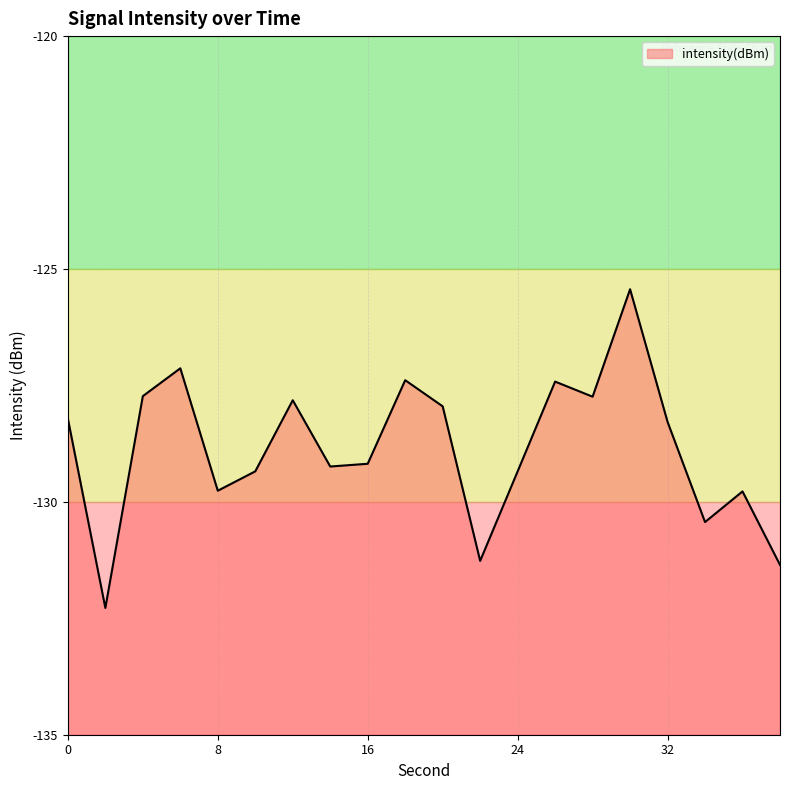

Does the chart have visible grid lines?

Yes